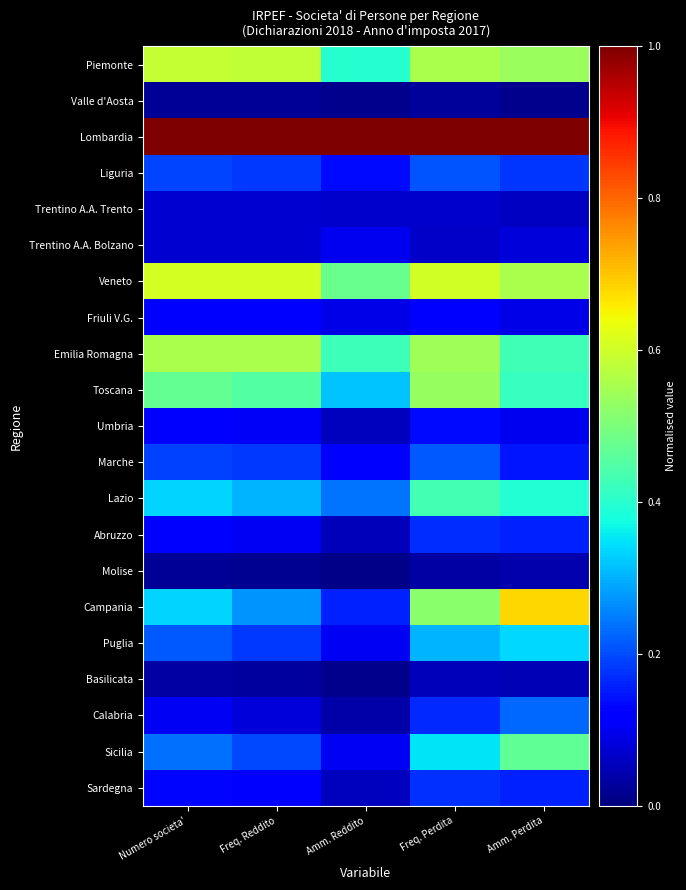

Between Amm. Reddito and Freq. Perdita, which series saw the biggest shift?

Campania